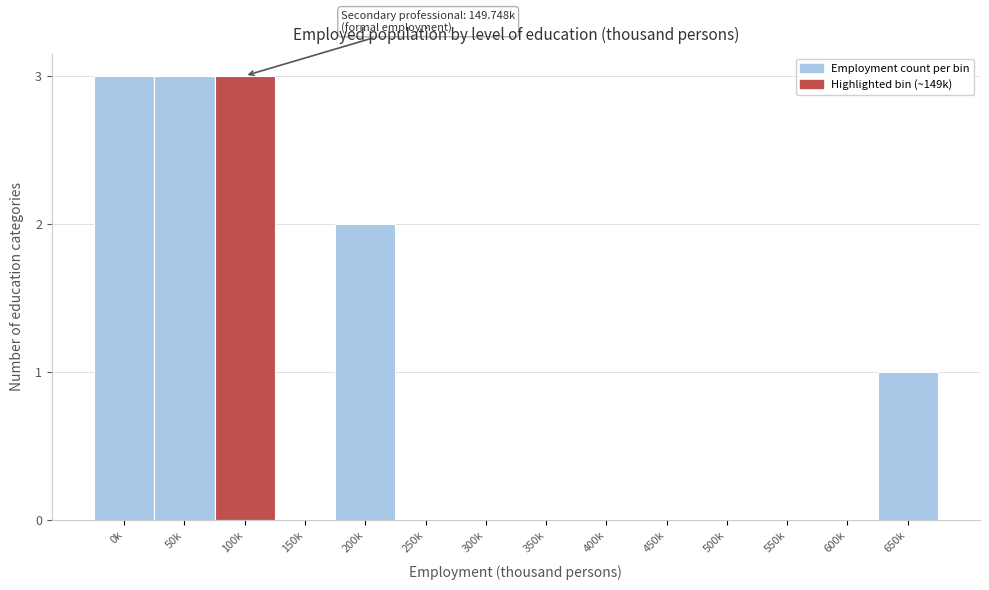

Reading left to right, list all the values displayed in this chart.

0k=3	50k=3	100k=3	150k=0	200k=2	250k=0	300k=0	350k=0	400k=0	450k=0	500k=0	550k=0	600k=0	650k=1